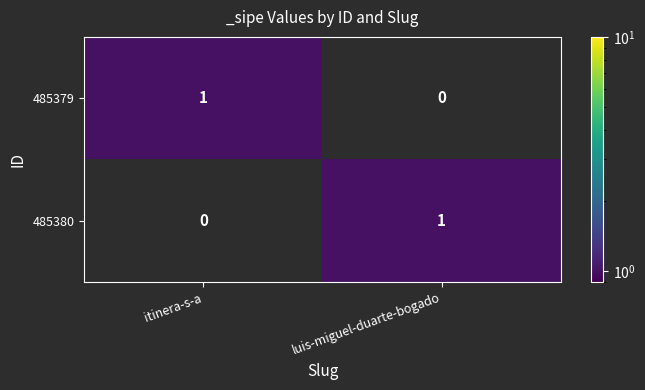

What is the difference between the highest and lowest values at luis-miguel-duarte-bogado?

1